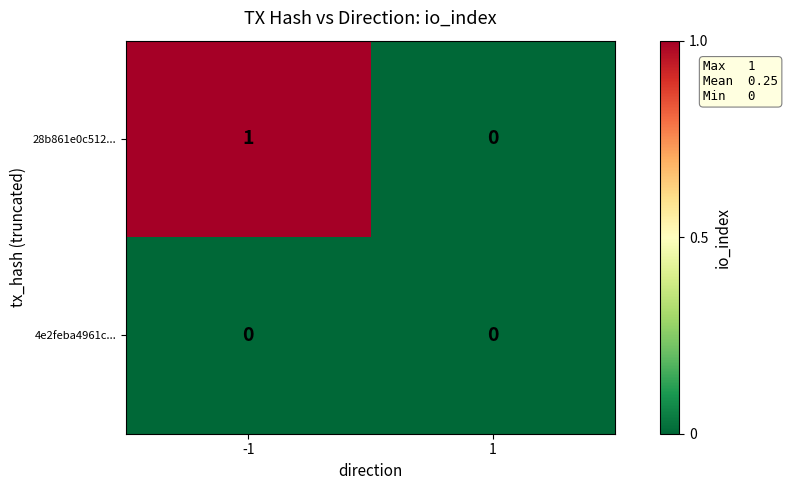

List the labels in order of 28b861e0c512... value, largest first.

-1, 1